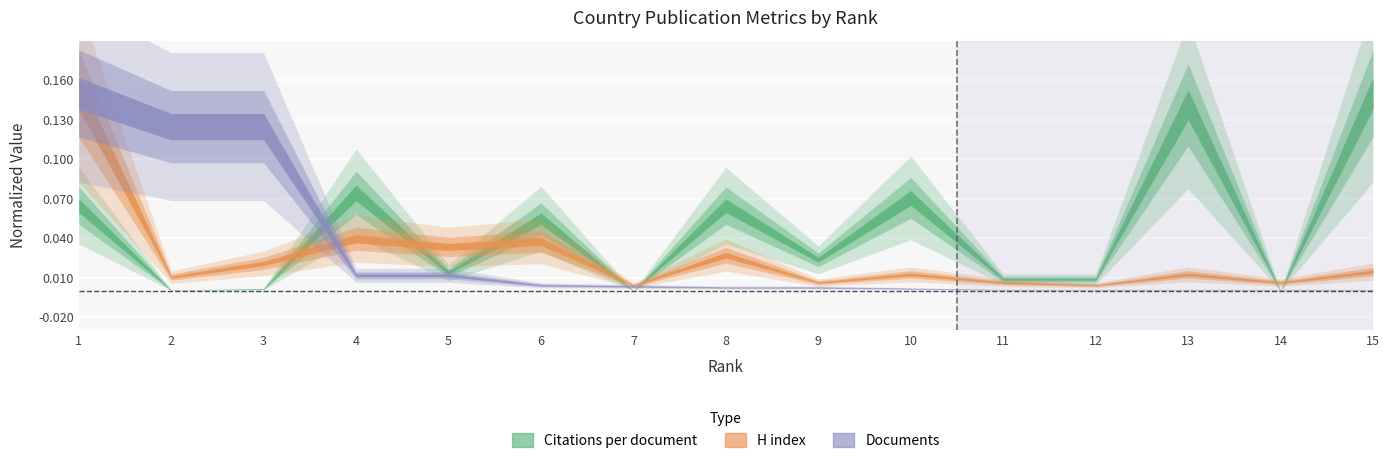

True or false: H index has a value of 0.0 at 3.

False